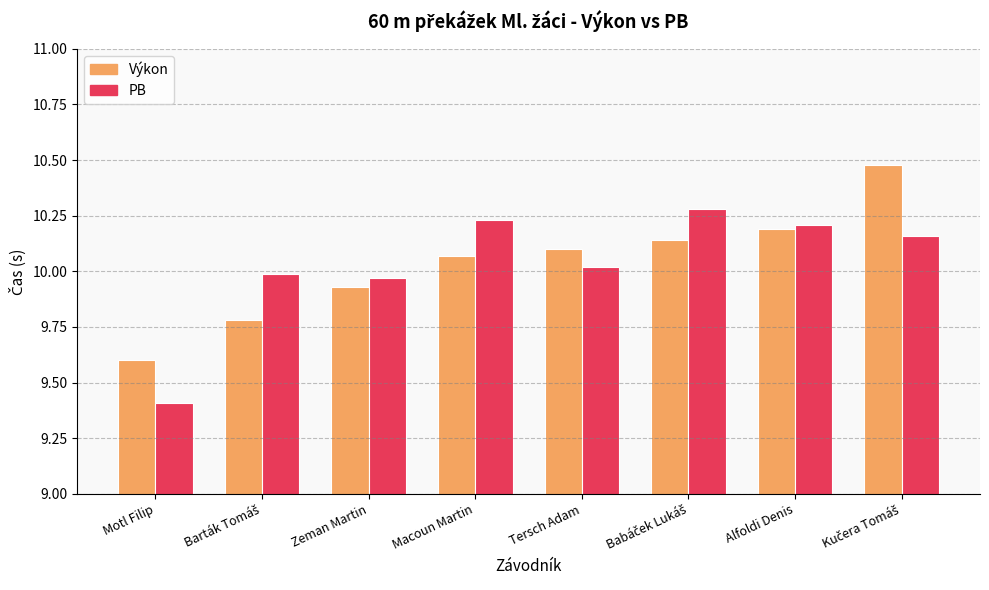

Which series changed the most between Motl Filip and Alfoldi Denis?

PB